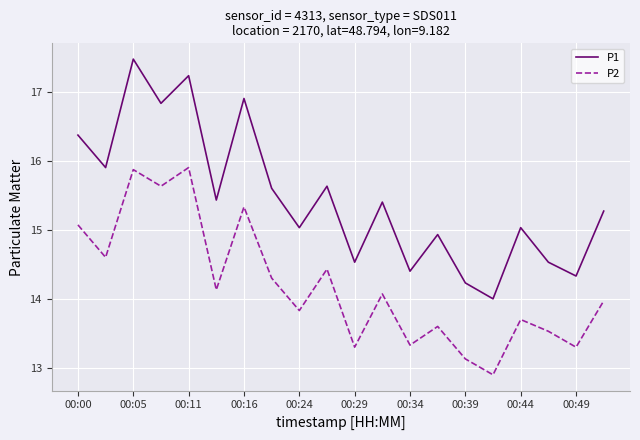

Rank the series by their average value, from highest to lowest.

P1, P2